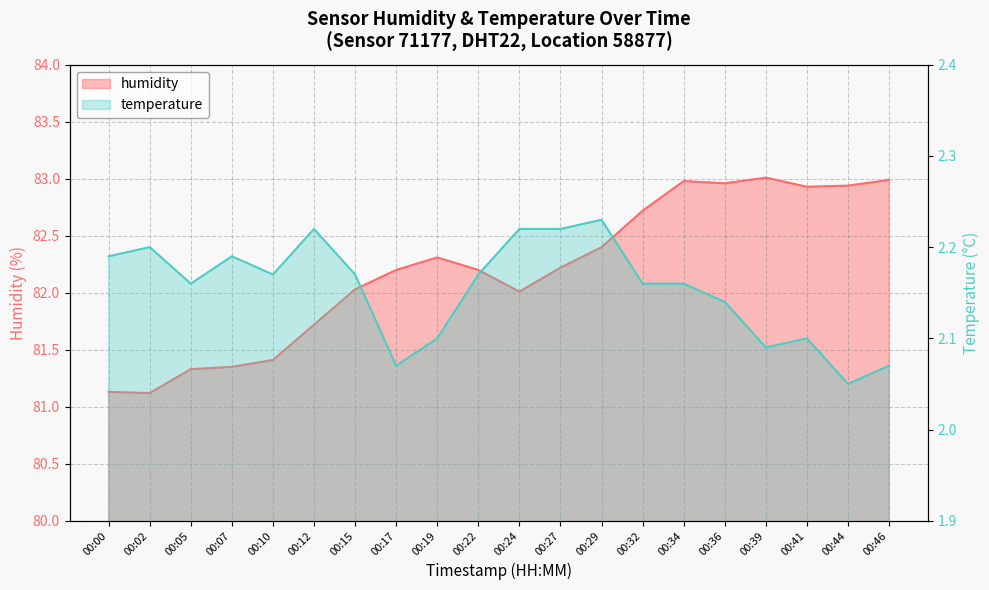

True or false: the data shows 139.7 at 00:24.

False